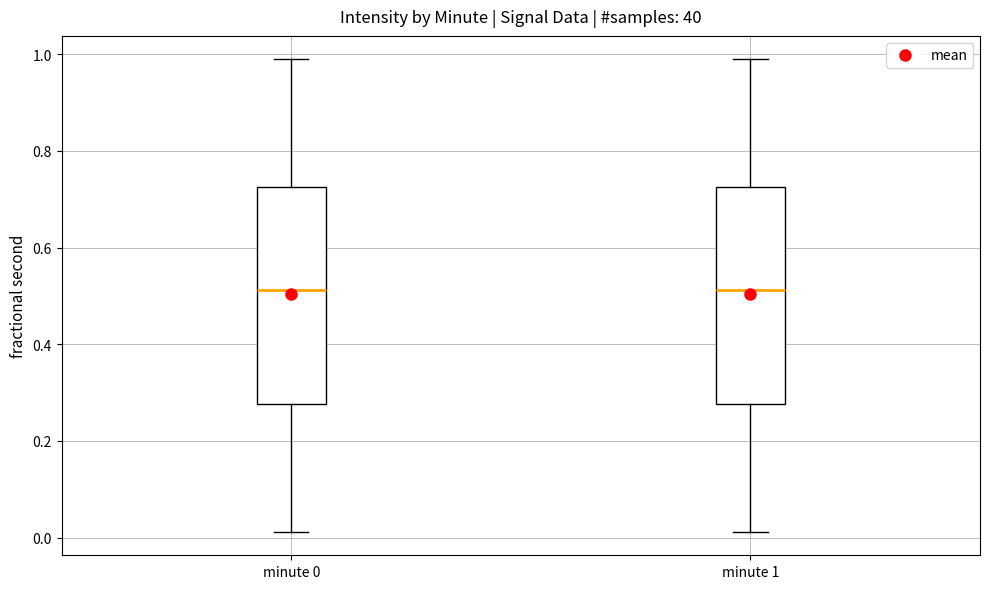

Reading left to right, transcribe this box plot: for each box, give where its median line is, the range the box spans, and where its two whiskers end, as read against the y-axis. The values are not printed on the chart, so give them approximately, as read against the axis.

minute 0: median 0.52, box 0.28 to 0.72, whiskers 0.02 to 0.98
minute 1: median 0.52, box 0.28 to 0.72, whiskers 0.02 to 0.98